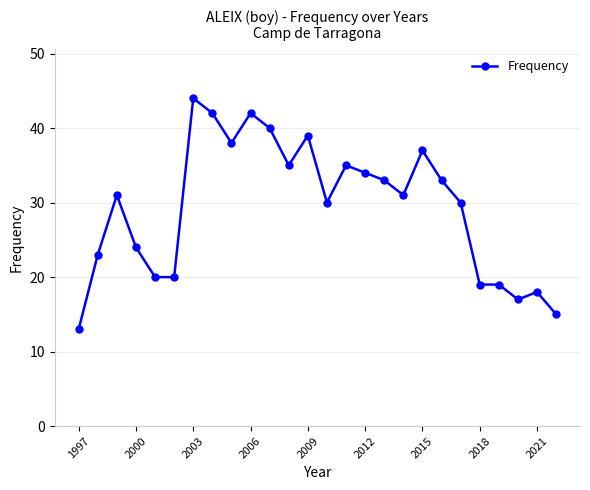

How many distinct data groups are displayed?

1